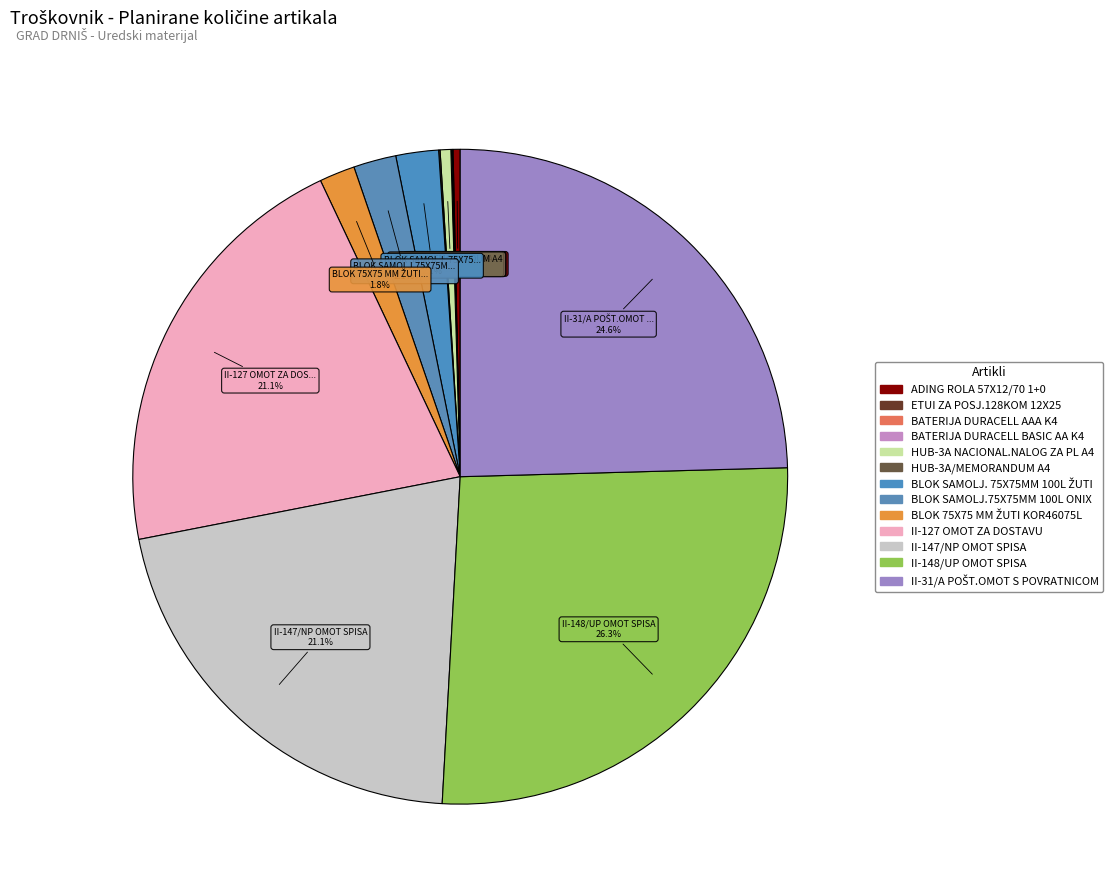

What is the largest slice in the pie chart?

II-148/UP OMOT SPISA